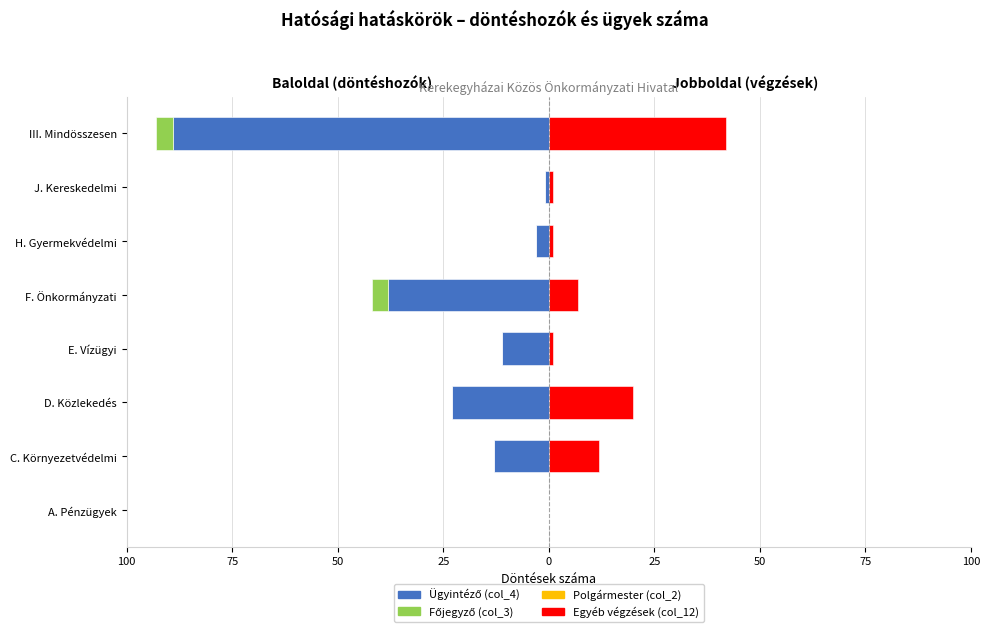

Is the value of Polgármester (col_2) at 75 greater than the value of Egyéb végzések (col_12) at 100?

Yes